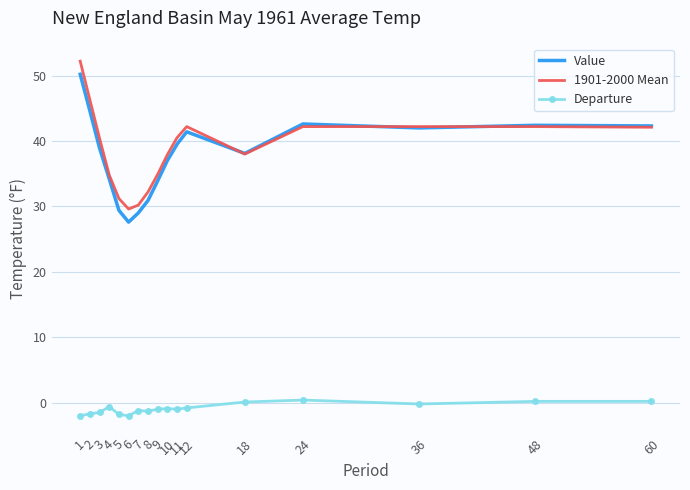

At how many categories does at least one series exceed 1?

17